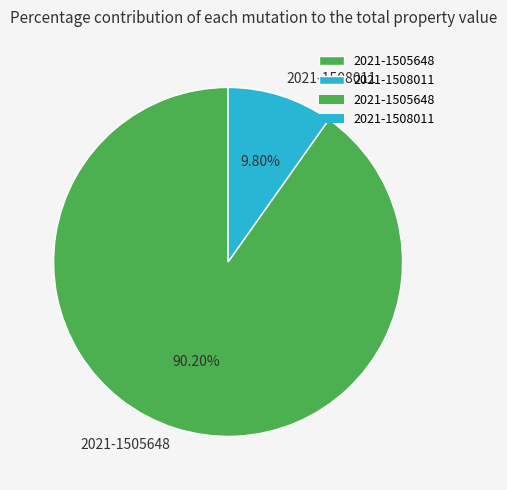

Count the number of slices in the pie.

2